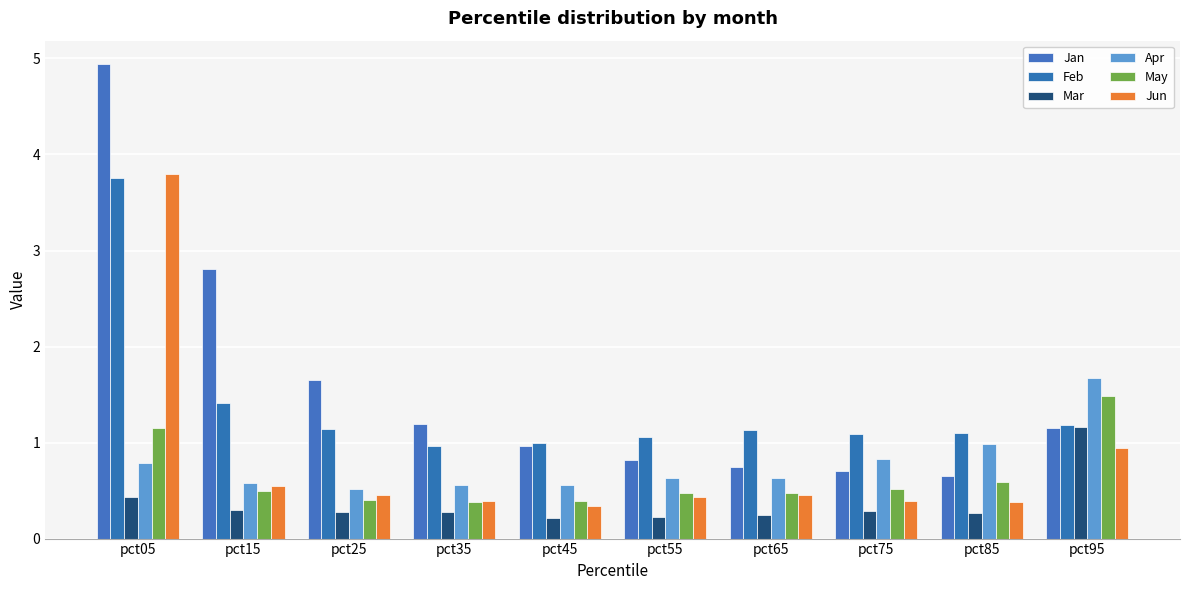

How many bars are there in total?

60